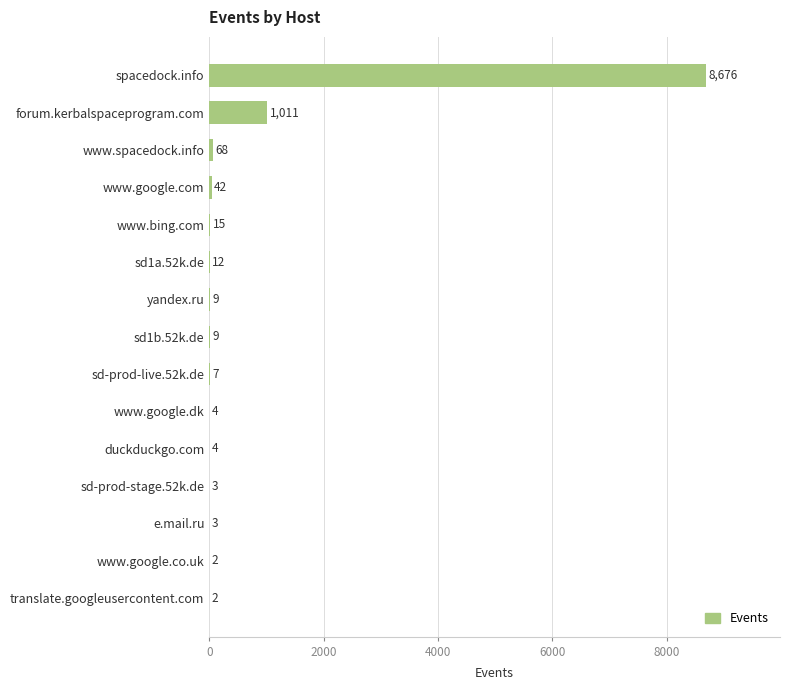

How many series are shown in this chart?

1